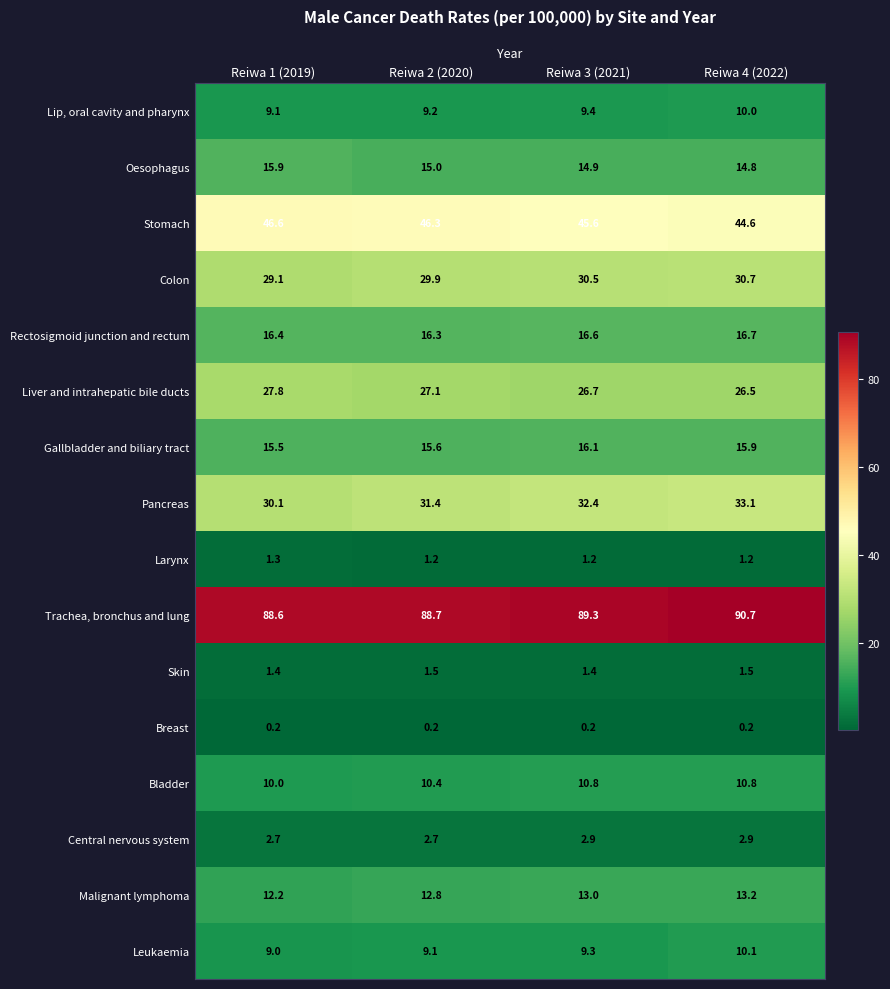

List the series in order of their peak value, lowest first.

Breast, Larynx, Skin, Central nervous system, Lip, oral cavity and pharynx, Leukaemia, Bladder, Malignant lymphoma, Oesophagus, Gallbladder and biliary tract, Rectosigmoid junction and rectum, Liver and intrahepatic bile ducts, Colon, Pancreas, Stomach, Trachea, bronchus and lung